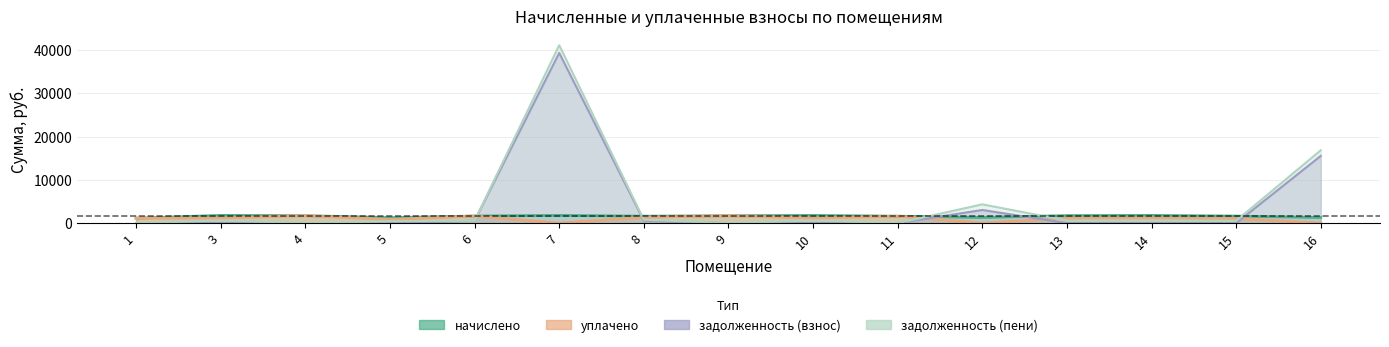

What is the sum of the задолженность_пени values at 15 and 8?

1321.0